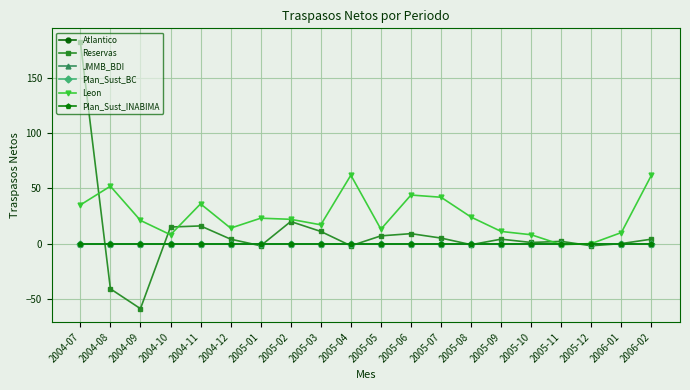

Reading left to right, extract all data points from this chart.

Atlantico: 0	0	0	0	0	0	0	0	0	0	0	0	0	0	0	0	0	0	0	0
Reservas: 183	-41	-59	15	16	4	-2	20	11	-2	7	9	5	-1	4	1	2	-2	0	4
JMMB_BDI: 0	0	0	0	0	0	0	0	0	0	0	0	0	0	0	0	0	0	0	0
Plan_Sust_BC: 0	0	0	0	0	0	0	0	0	0	0	0	0	0	0	0	0	0	0	0
Leon: 35	52	21	8	36	14	23	22	17	62	13	44	42	24	11	8	-1	0	10	62
Plan_Sust_INABIMA: 0	0	0	0	0	0	0	0	0	0	0	0	0	0	0	0	0	0	0	0